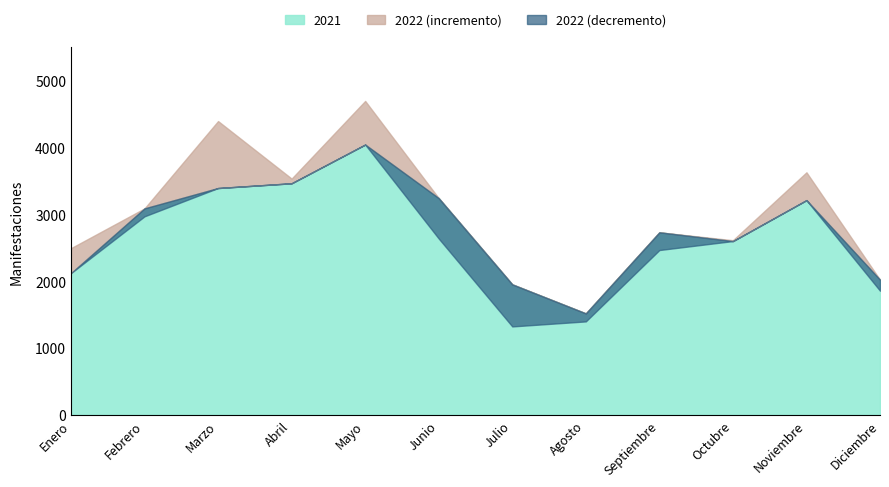

The value of 2022 at Marzo is 4392. True or false?

True